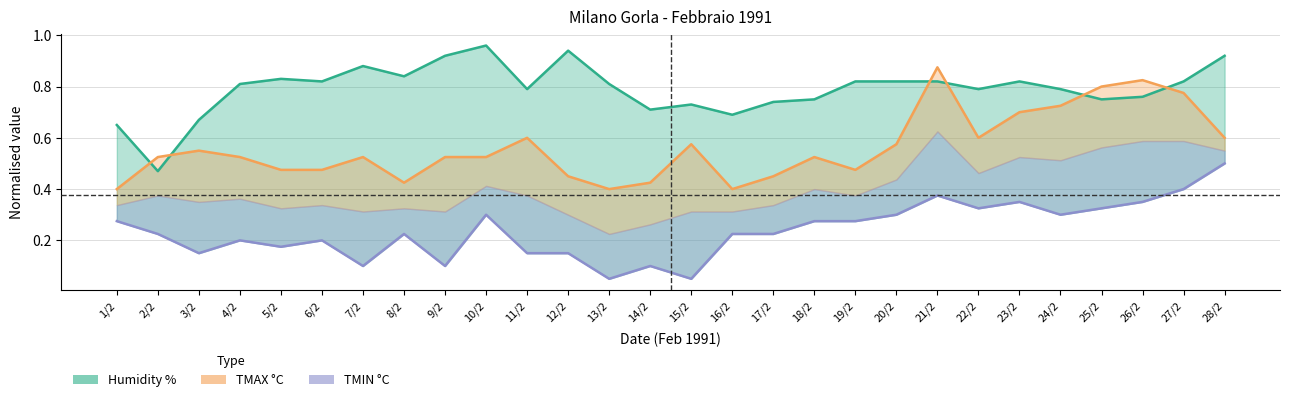

At which category does TMAX °C reach its first local valley?

8/2